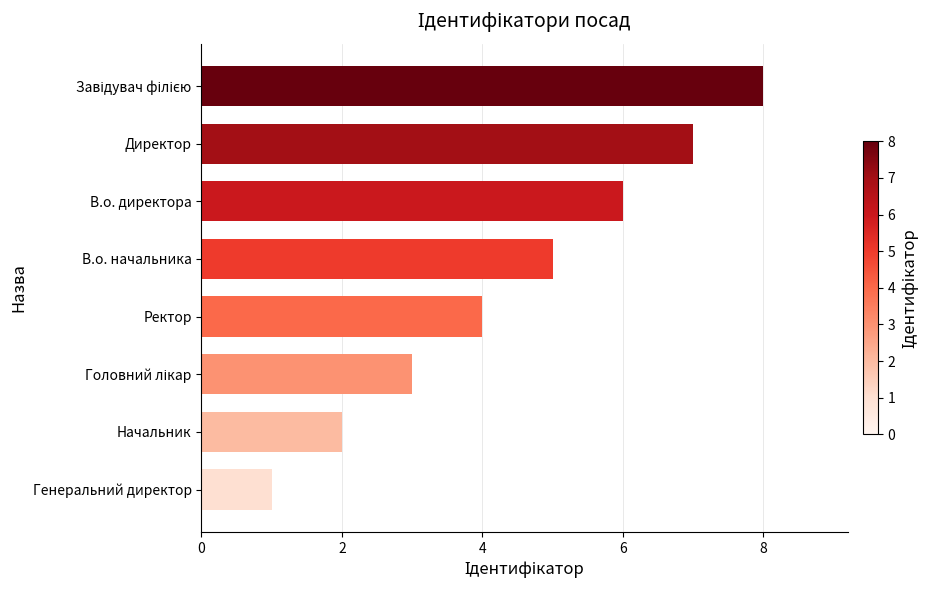

What is the greatest value displayed?

8